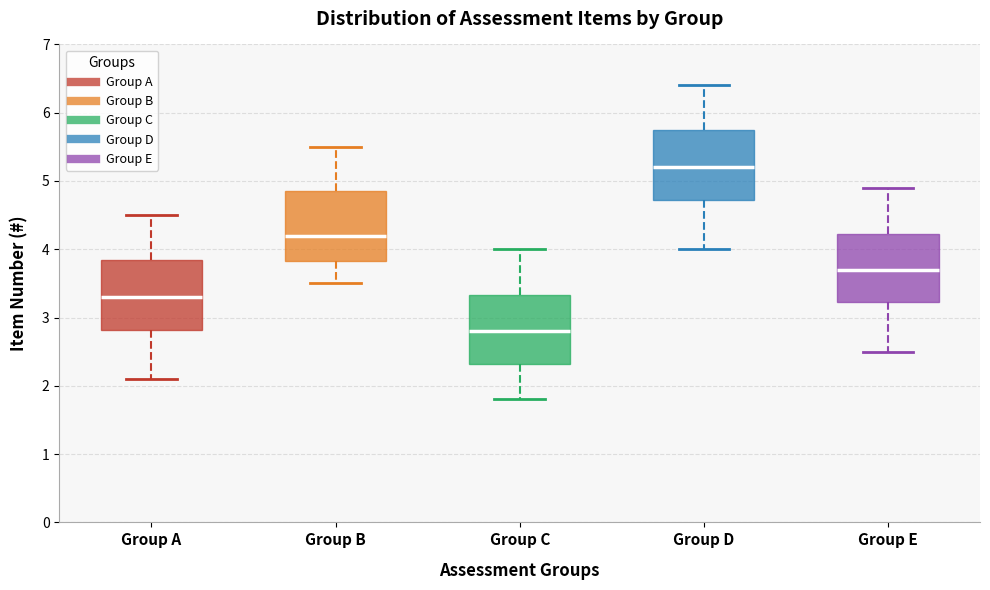

Reading left to right, transcribe this box plot: for each box, give where its median line is, the range the box spans, and where its two whiskers end, as read against the y-axis. The values are not printed on the chart, so give them approximately, as read against the axis.

Group A: median 3.3, box 2.8 to 3.9, whiskers 2.1 to 4.5
Group B: median 4.2, box 3.8 to 4.9, whiskers 3.5 to 5.5
Group C: median 2.8, box 2.3 to 3.3, whiskers 1.8 to 4.0
Group D: median 5.2, box 4.7 to 5.8, whiskers 4.0 to 6.4
Group E: median 3.7, box 3.2 to 4.2, whiskers 2.5 to 4.9